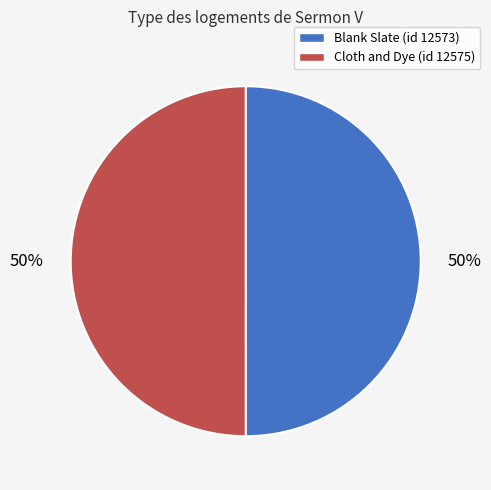

To the nearest percent, what is the combined percentage of Blank Slate (id 12573) and Cloth and Dye (id 12575)?

100%